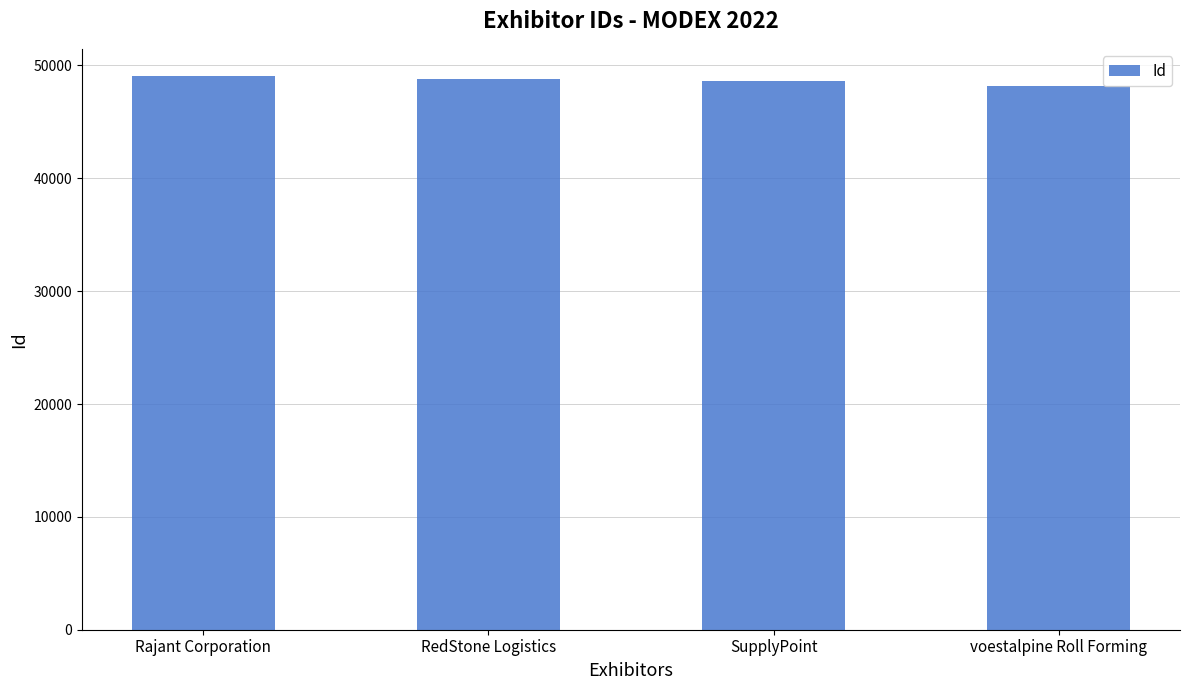

Approximately how many times larger is the value at voestalpine Roll Forming compared to RedStone Logistics?

1.0